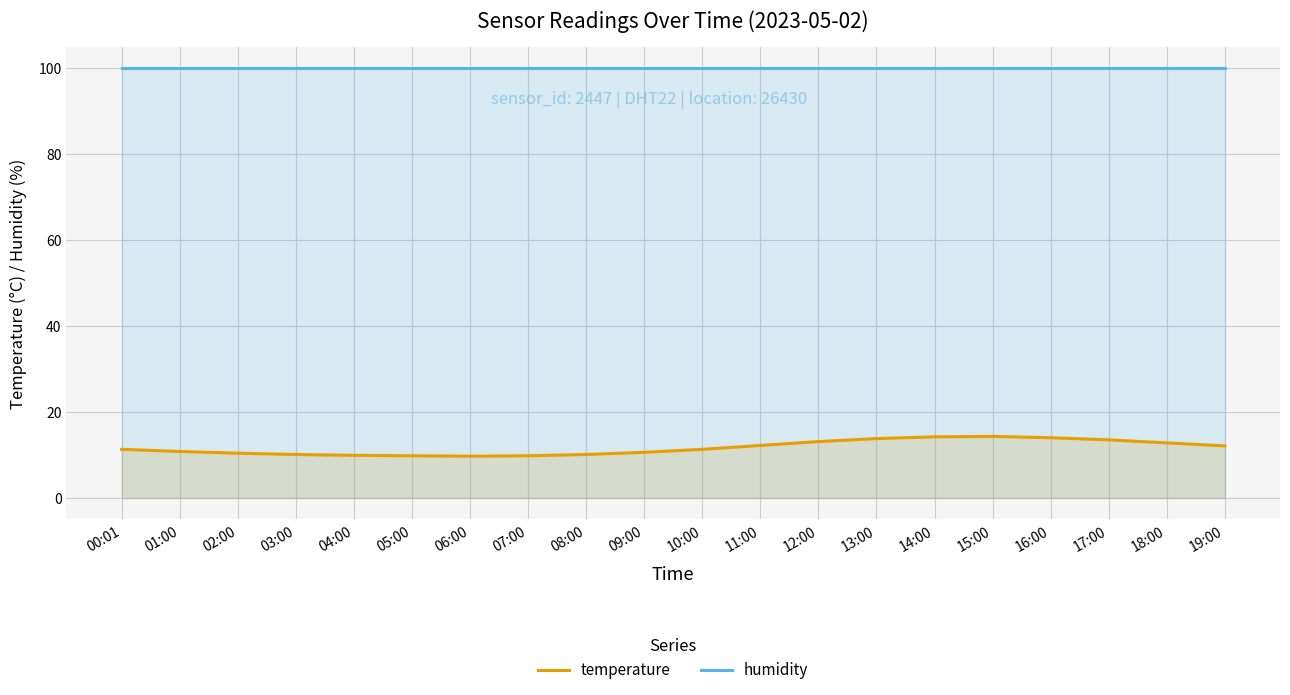

Reading left to right, transcribe all the data shown in this chart.

temperature: 00:01=11.3	01:00=10.8	02:00=10.4	03:00=10.1	04:00=9.9	05:00=9.8	06:00=9.7	07:00=9.8	08:00=10.1	09:00=10.6	10:00=11.3	11:00=12.2	12:00=13.1	13:00=13.8	14:00=14.2	15:00=14.3	16:00=14.0	17:00=13.5	18:00=12.8	19:00=12.1
humidity: 00:01=99.9	01:00=99.9	02:00=99.9	03:00=99.9	04:00=99.9	05:00=99.9	06:00=99.9	07:00=99.9	08:00=99.9	09:00=99.9	10:00=99.9	11:00=99.9	12:00=99.9	13:00=99.9	14:00=99.9	15:00=99.9	16:00=99.9	17:00=99.9	18:00=99.9	19:00=99.9